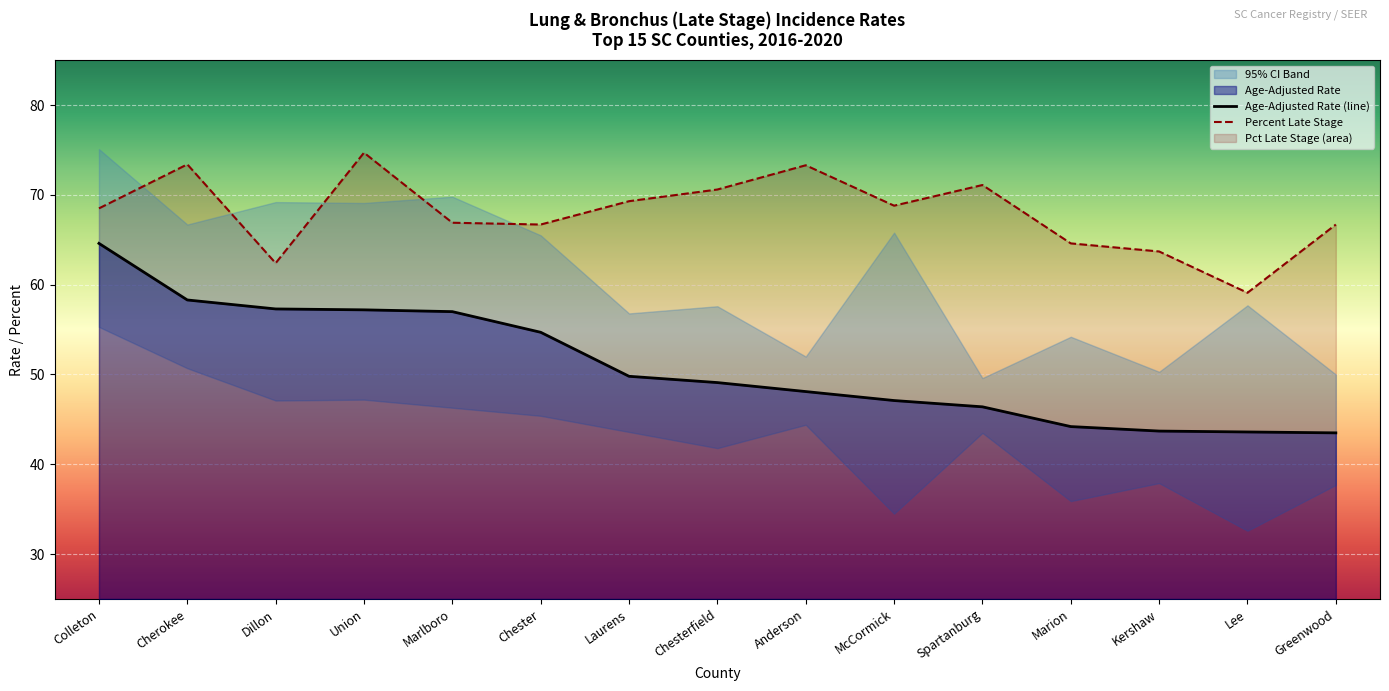

True or false: Age-Adjusted Rate (line) has a value of 78.7 at Spartanburg.

False